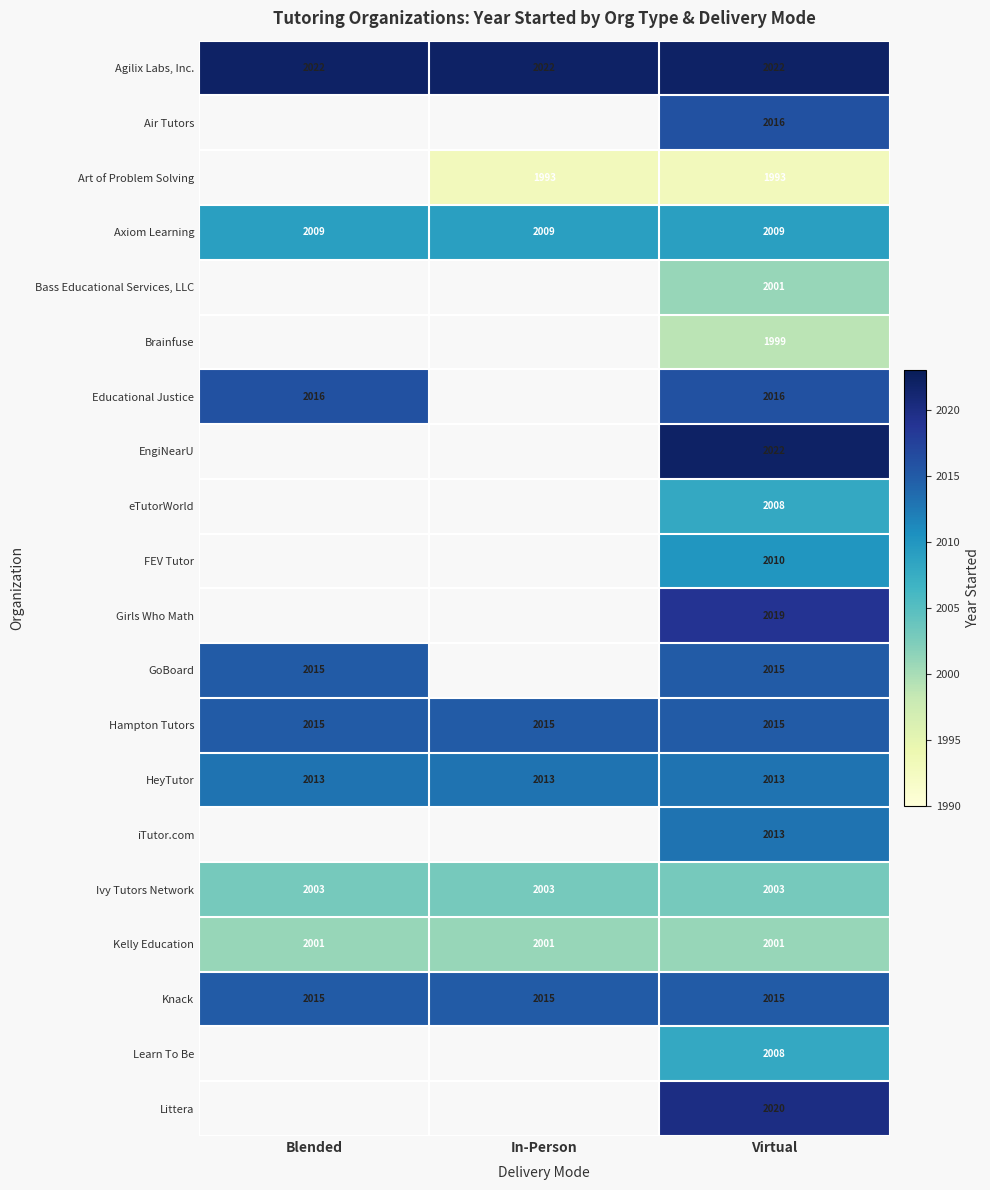

What value does the Ivy Tutors Network series have at Blended?

2003